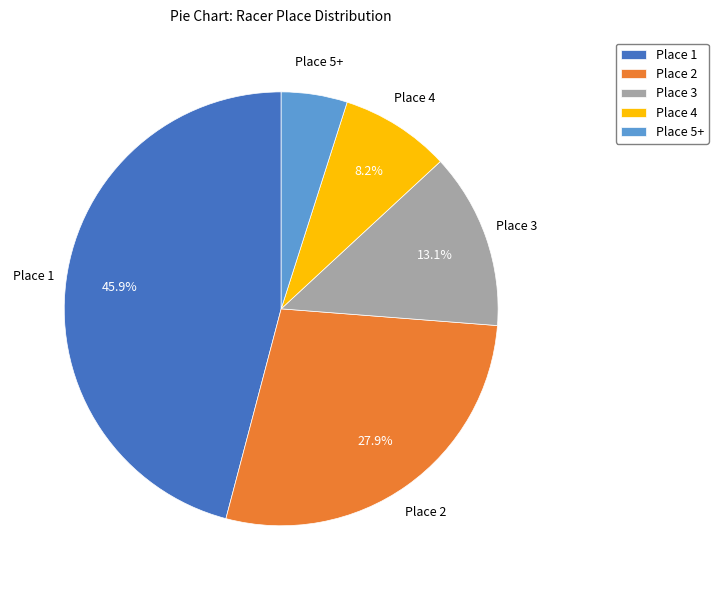

Approximately how many times larger is the value at Place 5+ compared to Place 4?

0.6